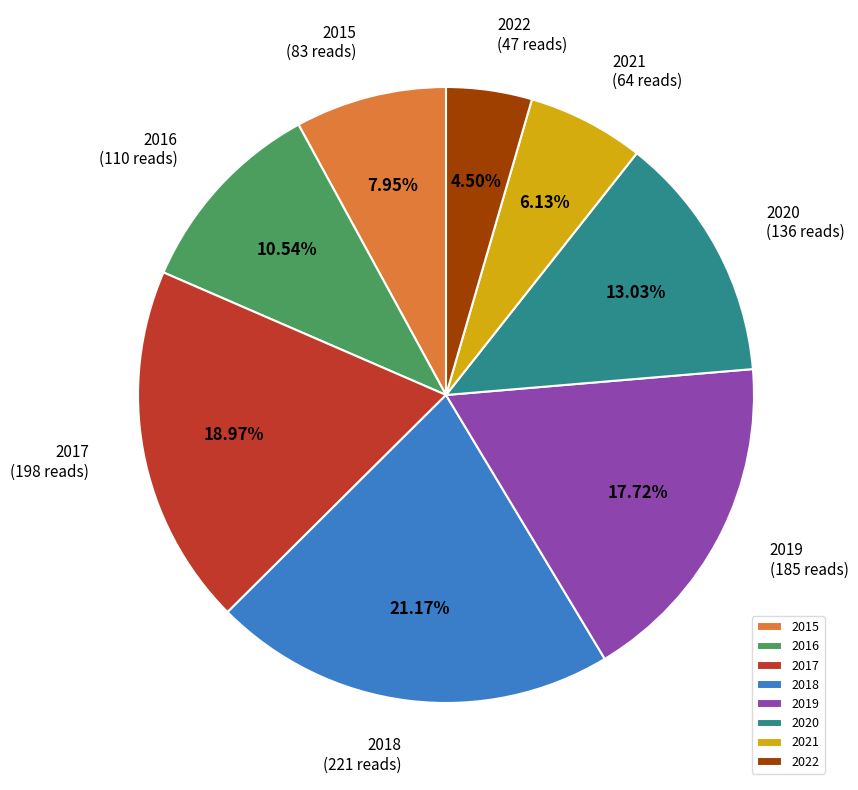

To the nearest percent, what percentage of the pie is 2018?

21%